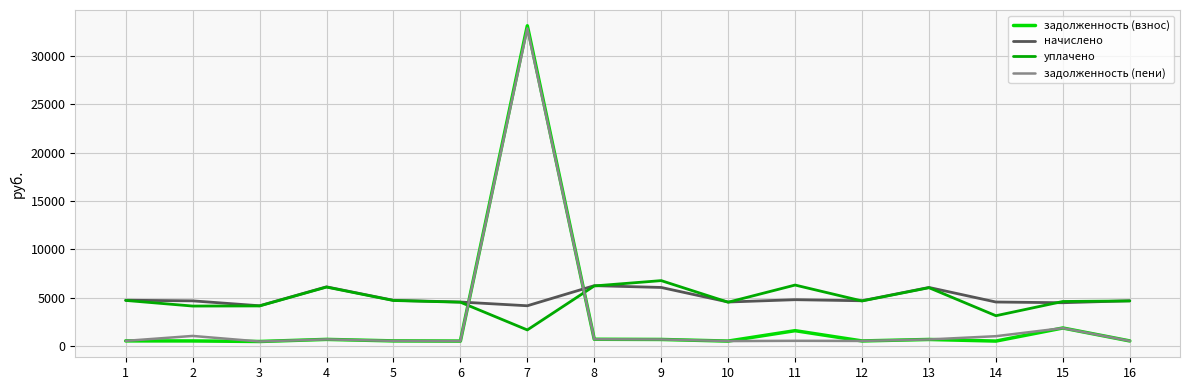

True or false: задолженность (пени) has a value of 519.2 at 12.

True